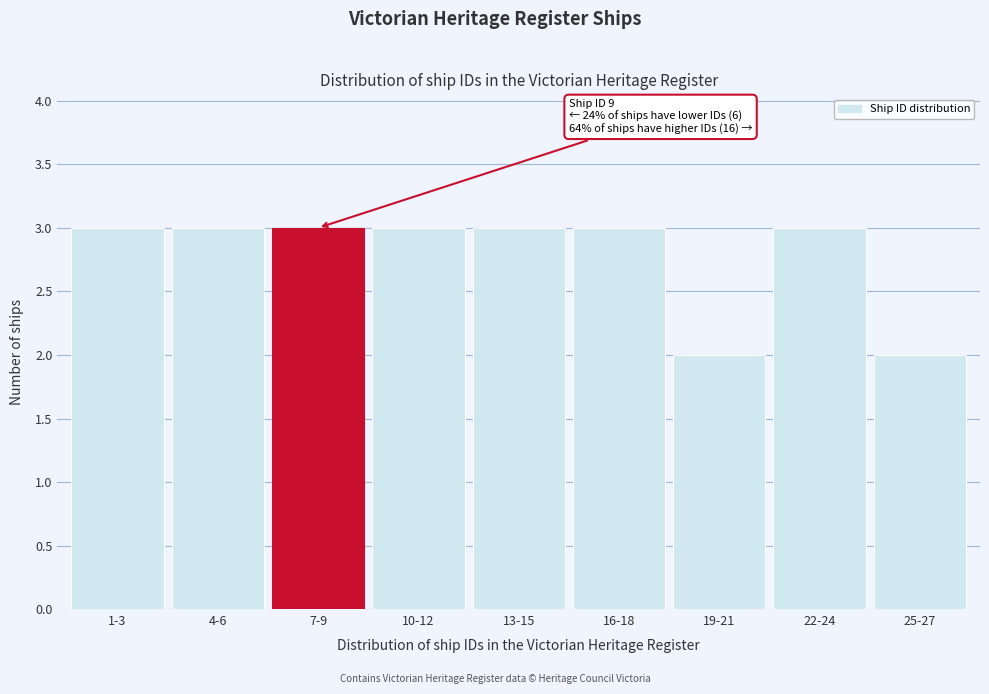

Reading left to right, list all the values displayed in this chart.

1-3=3	4-6=3	7-9=3	10-12=3	13-15=3	16-18=3	19-21=2	22-24=3	25-27=2